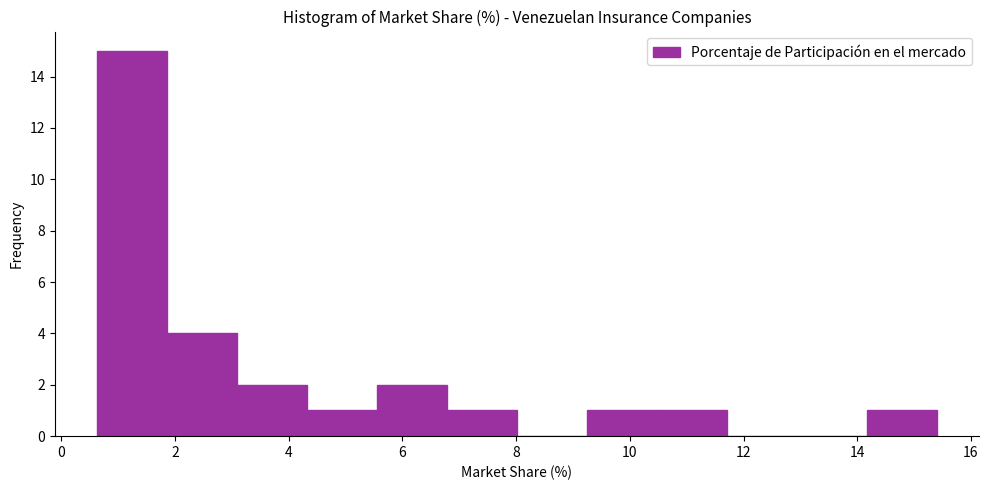

How tall is the bar that spans 1.8 to 3.0 on the x-axis? Neither the bar edges nor the heights are printed on the chart, so give them approximately, as read against the axes.

4